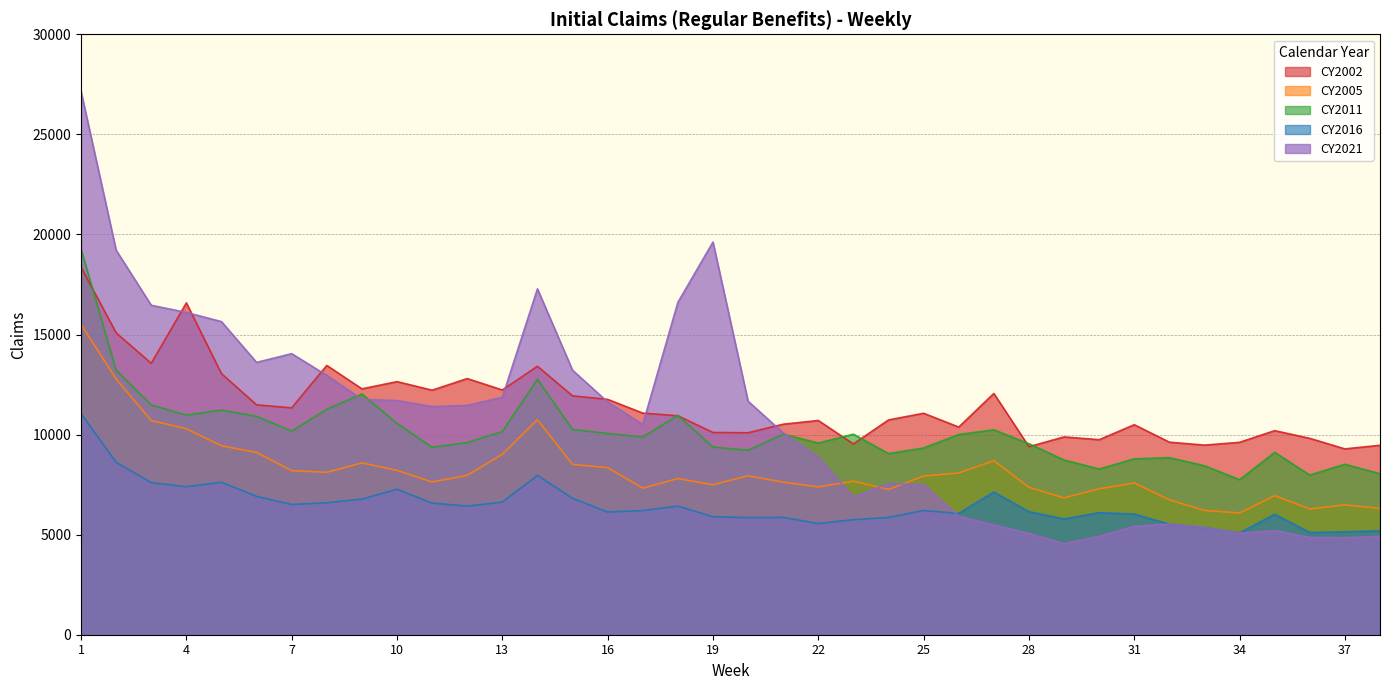

What is the difference between the maximum and minimum values in the CY2021 series?

22593